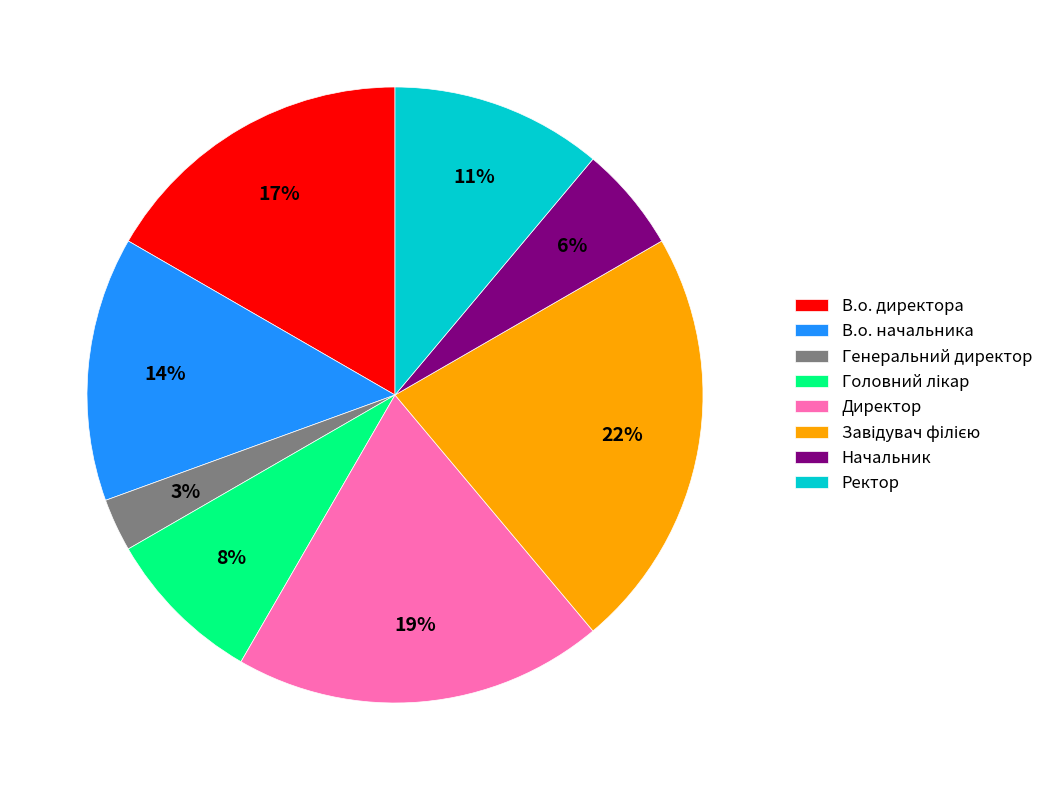

Count the number of slices in the pie.

8